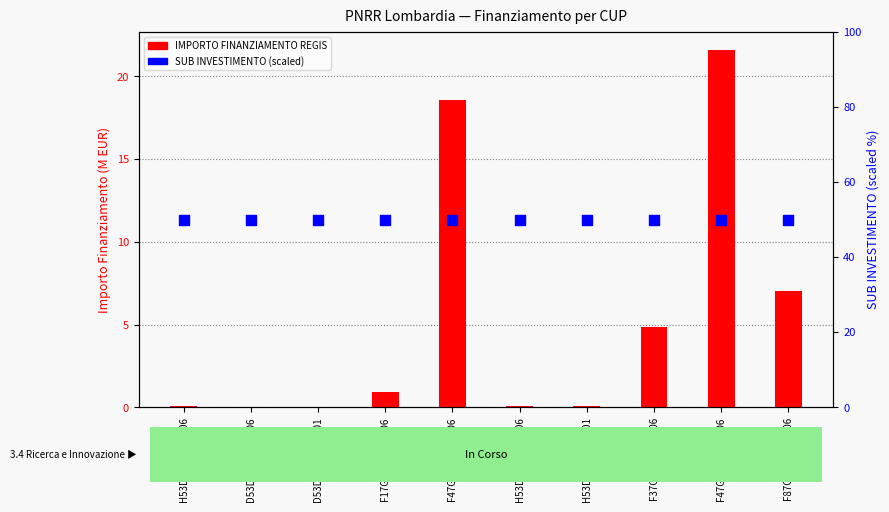

What are all the series names shown in the legend?

IMPORTO FINANZIAMENTO REGIS, SUB INVESTIMENTO (scaled)